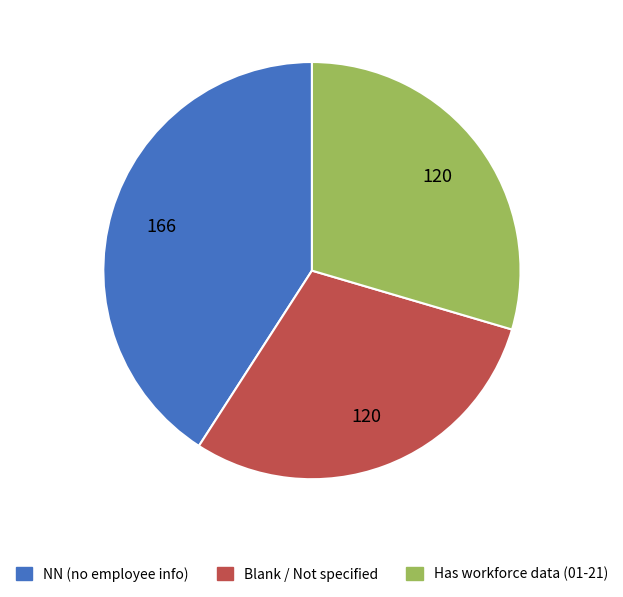

Is there a majority slice in this chart?

No